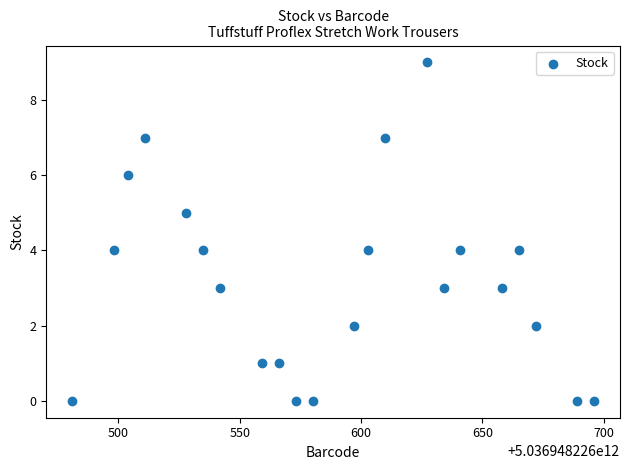

What is the range of X values (max minus min)?

215